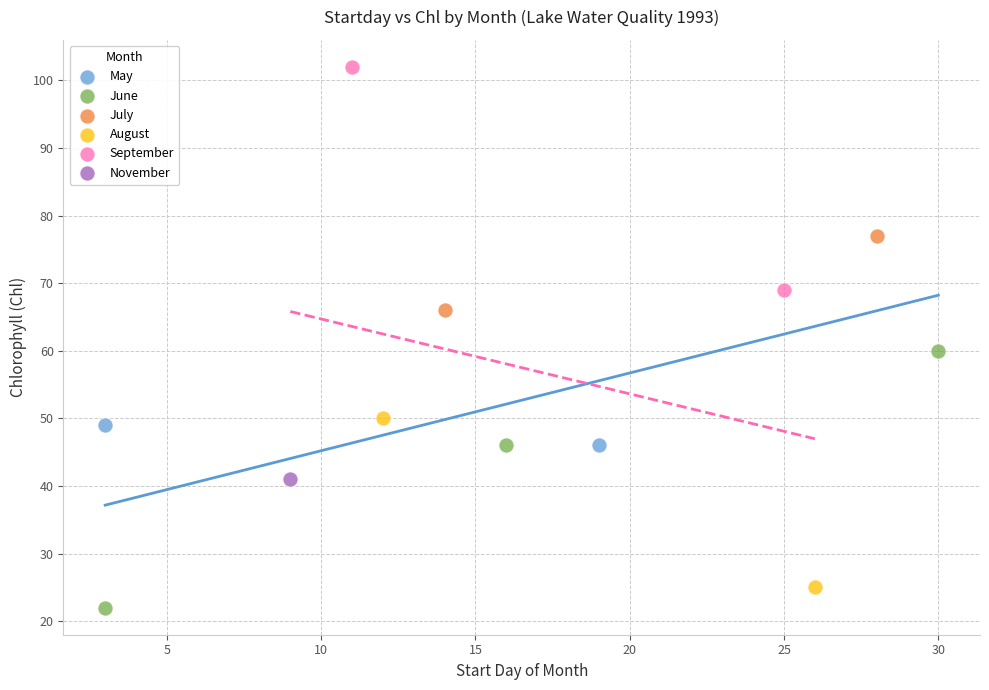

Which series contains the lowest Y value?

June